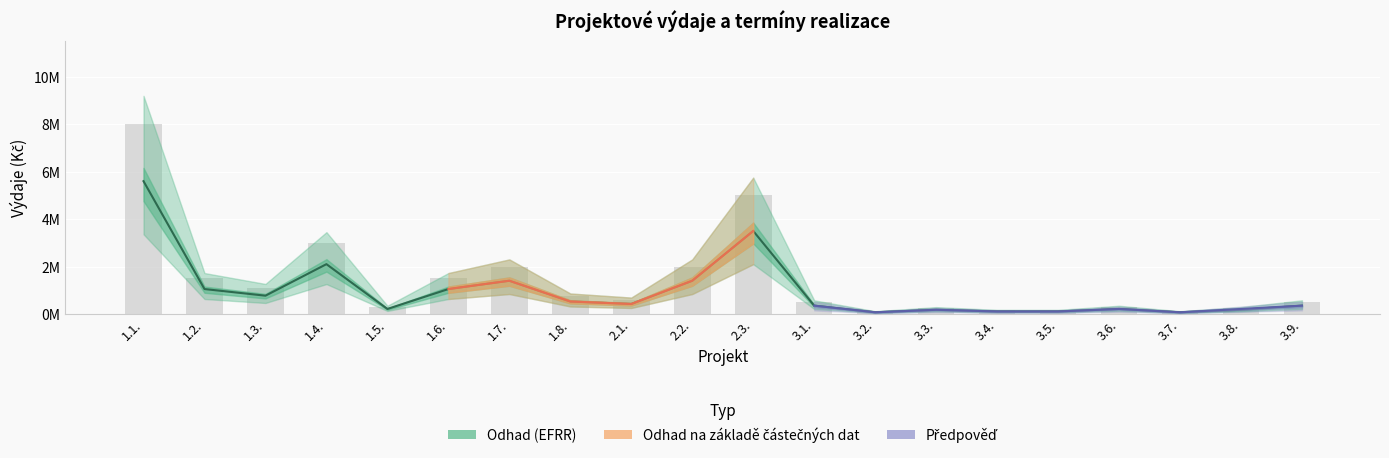

Is it true that celkove_vydaje equals 175000 at 3.8.?

True